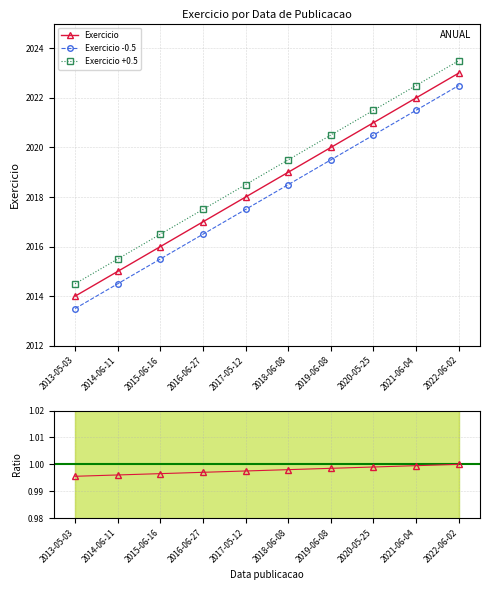

How many lines are shown in the chart?

4